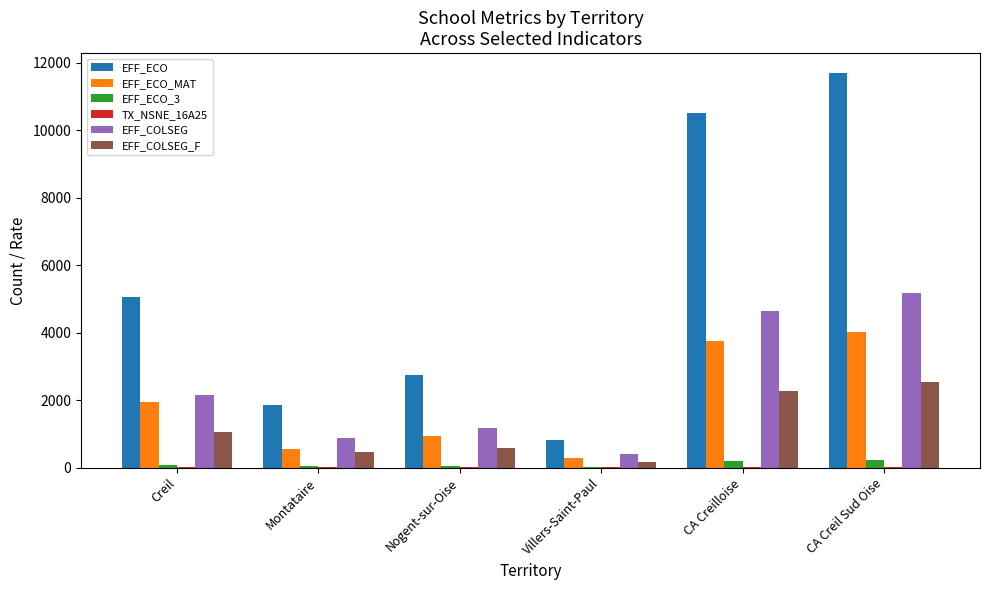

Does the chart contain stacked bars?

No